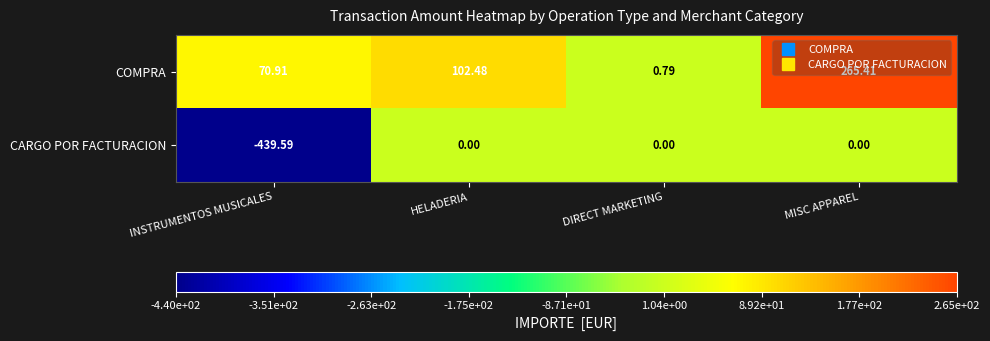

Rank the series at DIRECT MARKETING from lowest to highest value.

CARGO POR FACTURACION, COMPRA